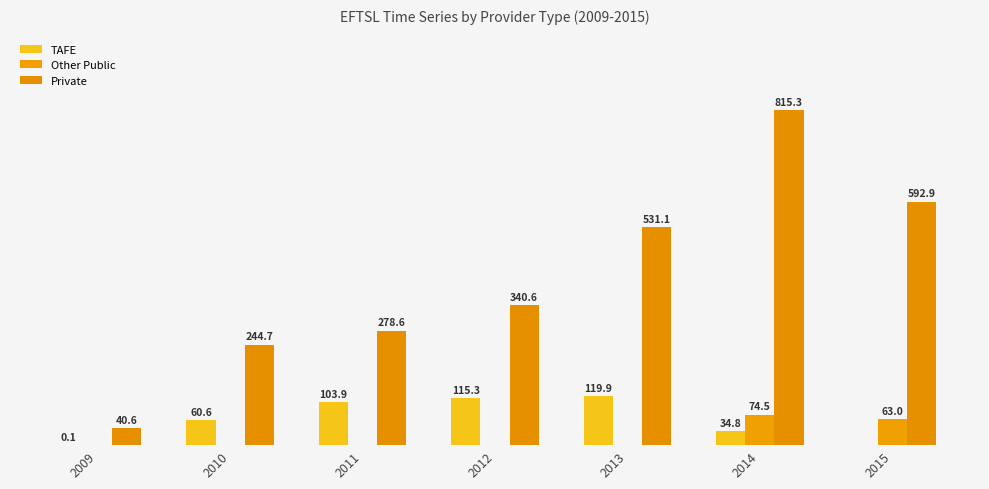

Reading left to right, list all the values displayed in this chart.

TAFE: 2009=0.1	2010=60.6	2011=103.9	2012=115.3	2013=119.9	2014=34.8	2015=0.0
Other Public: 2009=0.0	2010=0.0	2011=0.0	2012=0.0	2013=0.0	2014=74.5	2015=63.0
Private: 2009=40.6	2010=244.7	2011=278.6	2012=340.6	2013=531.1	2014=815.3	2015=592.9